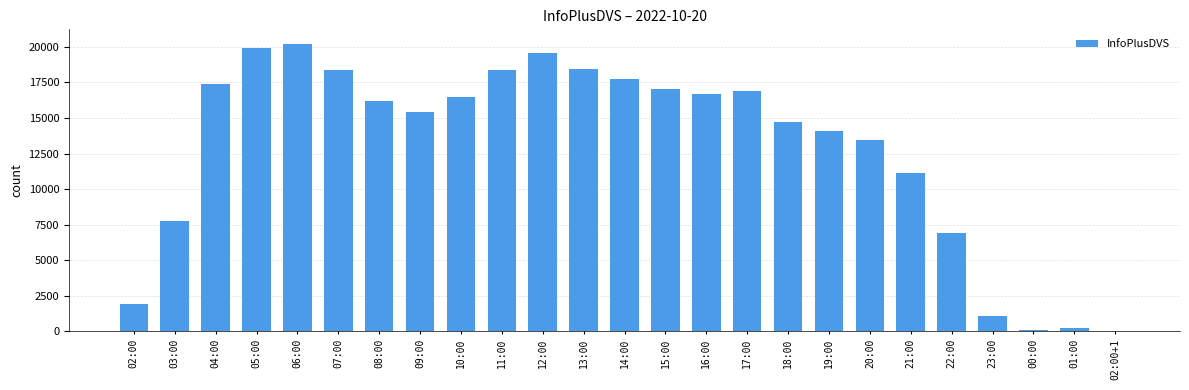

Read the value at 12:00.

19591